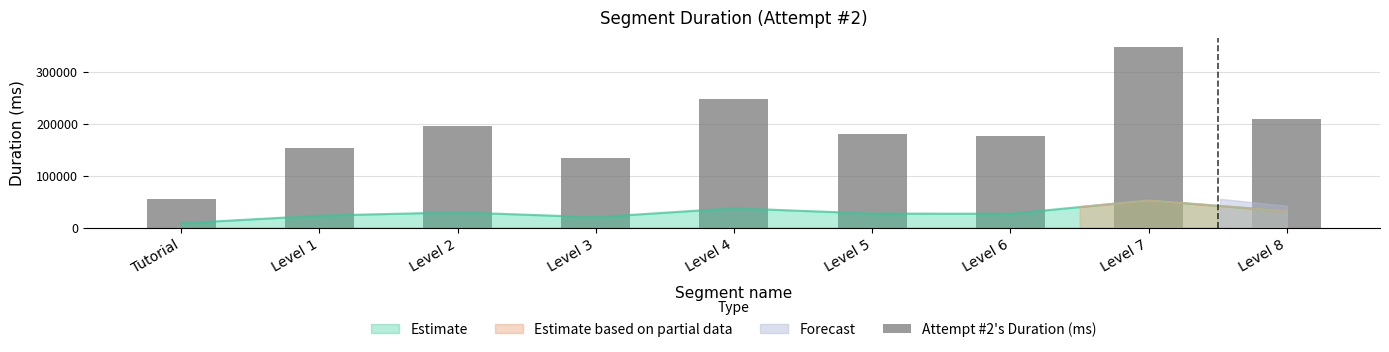

What position from the left is Level 5?

6